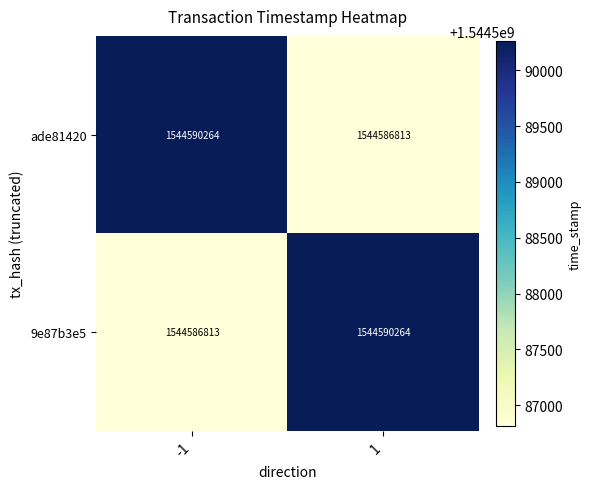

The value of ade81420 at 1 is 381364599. True or false?

False